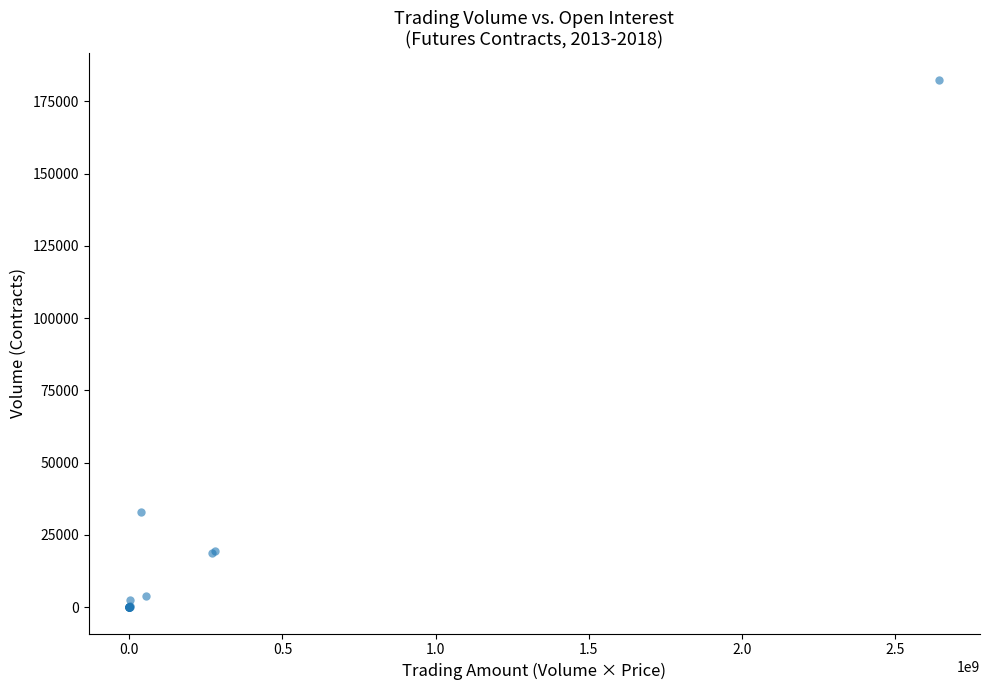

What Y value in the scatter plot is closest to 91244?

32797